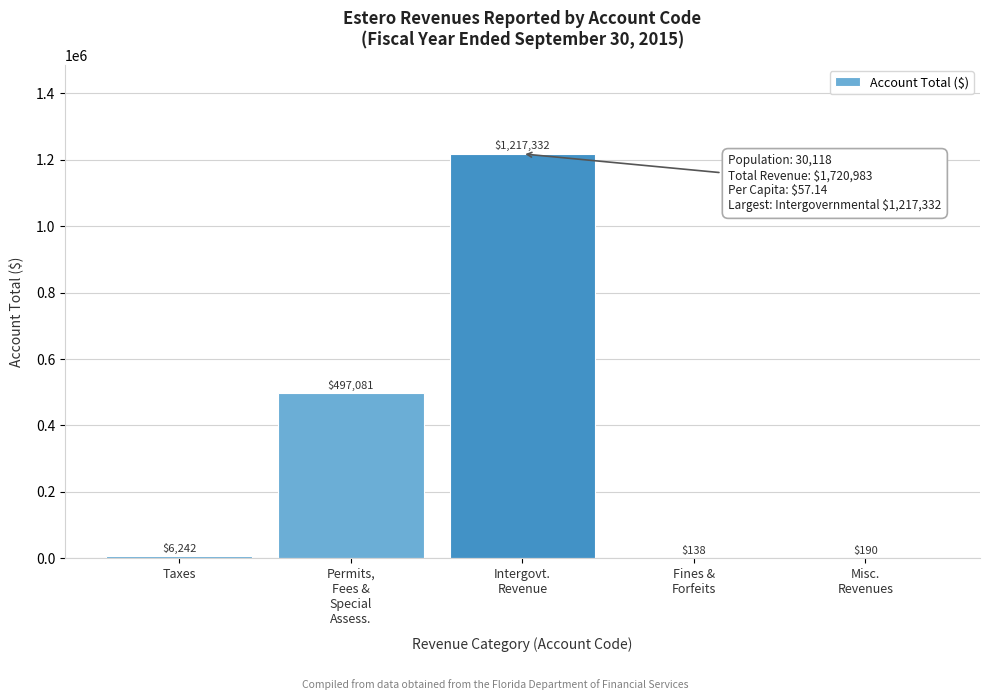

What is the maximum value shown in the chart?

1217332